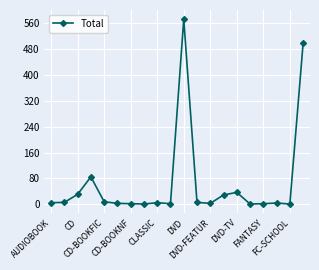

Is this an area chart (filled region under the line)?

No